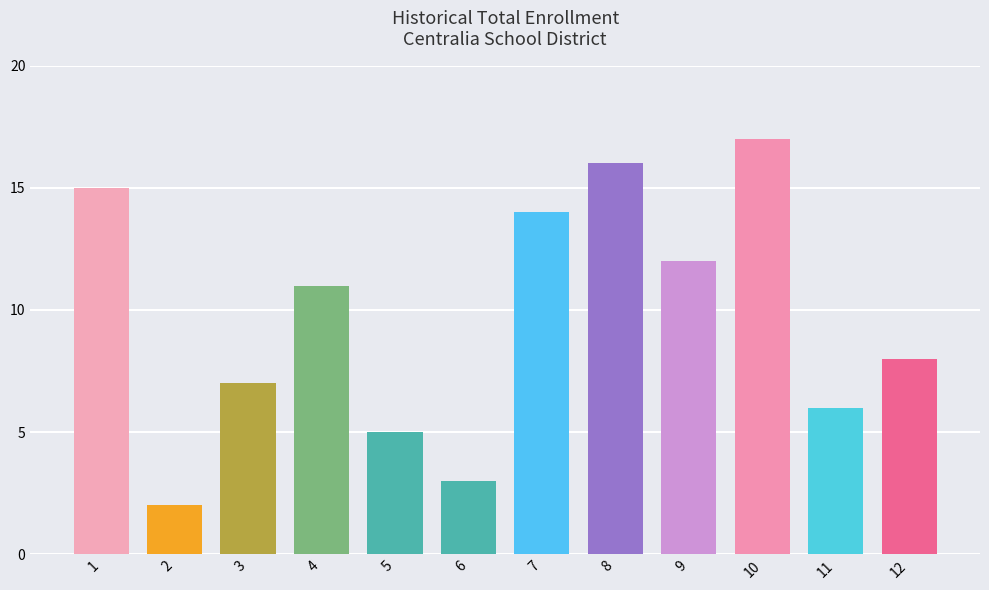

Does the chart contain stacked bars?

No